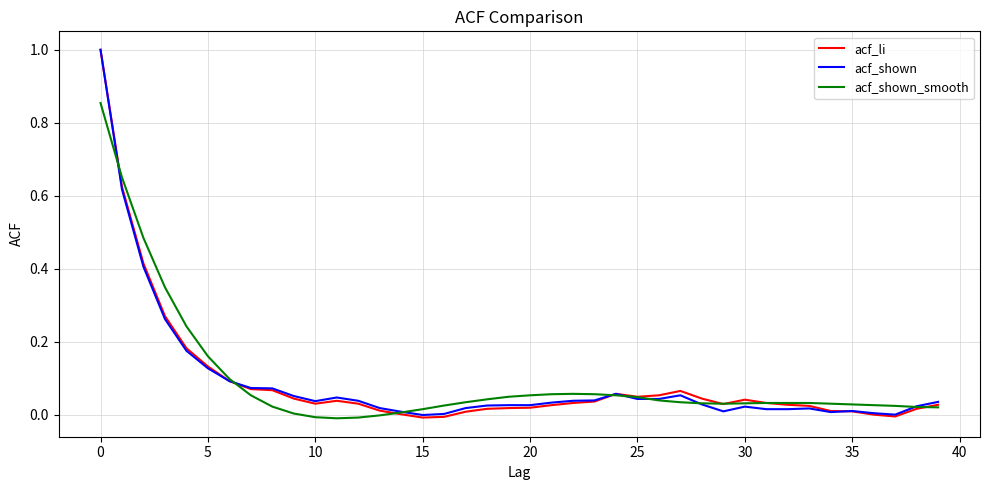

What is the difference between the maximum and second lowest values in the acf_li series?

1.0